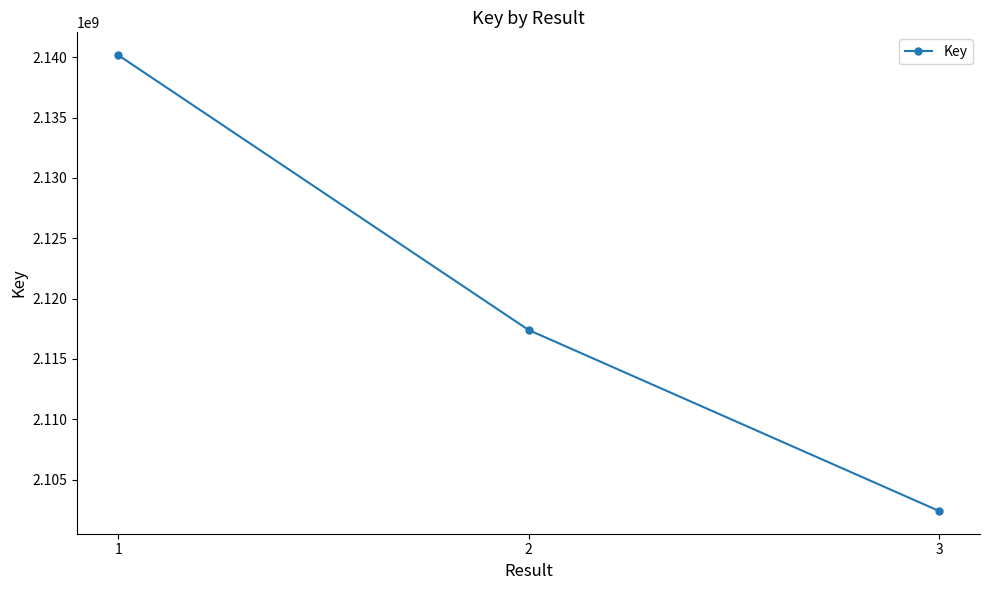

What is the approximate value at 3, to the nearest 100?

2102397400